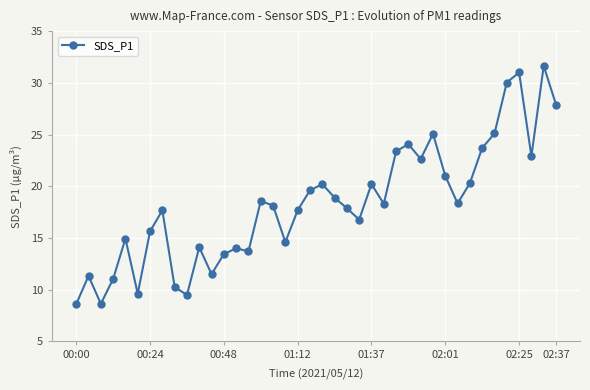

What is the value of the 4th point from the left?

11.0